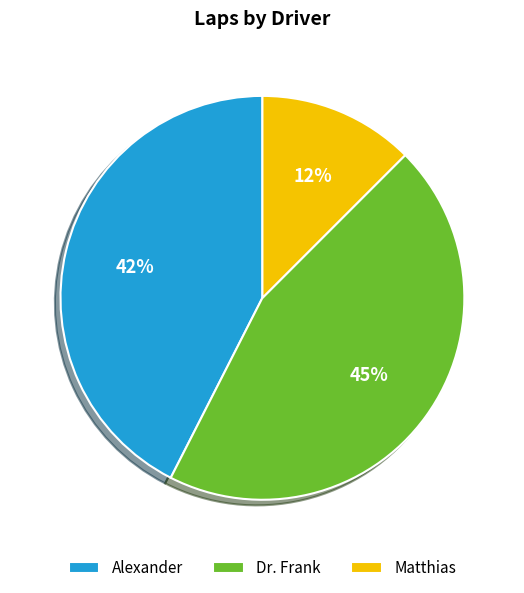

Which has a higher value, Matthias or Alexander?

Alexander